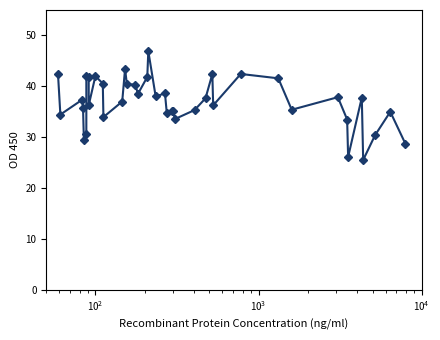

What is the value of the 33rd point from the left?

37.9